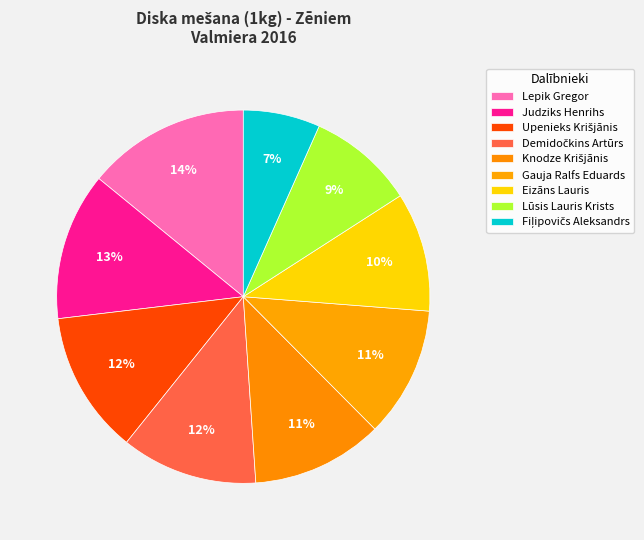

To the nearest percent, what is the combined percentage of Upenieks Krišjānis and Demidočkins Artūrs?

24%